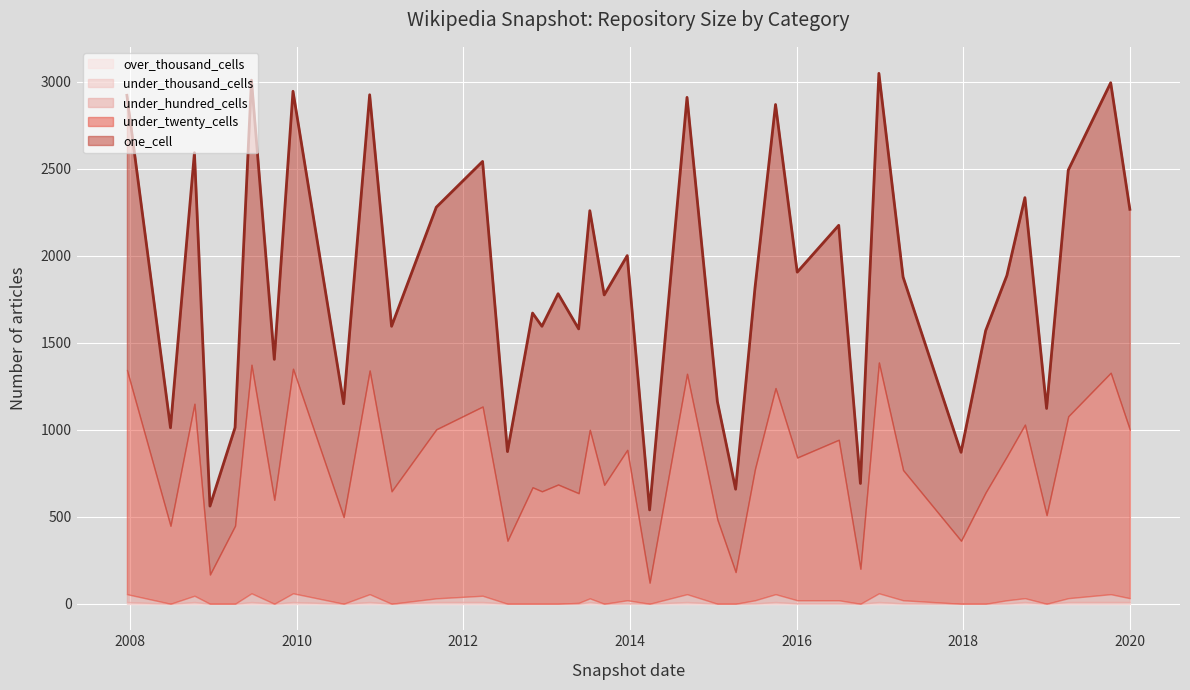

Reading left to right, list all the values displayed in this chart.

one_cell: 2007-12-19=1578	2008-06-27=563	2008-10-10=1442	2008-12-17=393	2009-04-06=564	2009-06-17=1635	2009-09-25=807	2009-12-16=1594	2010-07-26=651	2010-11-17=1584	2011-02-21=948	2011-09-05=1276	2012-03-26=1408	2012-07-13=512	2012-10-31=1001	2012-12-11=948	2013-02-20=1096	2013-05-21=944	2013-07-09=1259	2013-09-10=1091	2013-12-20=1116	2014-03-28=418	2014-09-08=1588	2015-01-19=678	2015-04-09=476	2015-07-03=1040	2015-10-01=1629	2016-01-04=1065	2016-07-04=1232	2016-10-07=490	2016-12-27=1661	2017-04-12=1109	2017-12-22=508	2018-04-09=929	2018-07-11=1039	2018-09-28=1304	2019-01-01=613	2019-04-06=1414	2019-10-09=1666	2020-01-01=1266
under_twenty_cells: 2007-12-19=1288	2008-06-27=448	2008-10-10=1103	2008-12-17=168	2009-04-06=448	2009-06-17=1313	2009-09-25=597	2009-12-16=1290	2010-07-26=498	2010-11-17=1285	2011-02-21=646	2011-09-05=971	2012-03-26=1087	2012-07-13=362	2012-10-31=669	2012-12-11=646	2013-02-20=685	2013-05-21=630	2013-07-09=968	2013-09-10=683	2013-12-20=864	2014-03-28=121	2014-09-08=1266	2015-01-19=484	2015-04-09=182	2015-07-03=755	2015-10-01=1184	2016-01-04=820	2016-07-04=922	2016-10-07=201	2016-12-27=1326	2017-04-12=748	2017-12-22=362	2018-04-09=640	2018-07-11=827	2018-09-28=997	2019-01-01=509	2019-04-06=1045	2019-10-09=1272	2020-01-01=968
under_hundred_cells: 2007-12-19=45	2008-06-27=0	2008-10-10=36	2008-12-17=0	2009-04-06=0	2009-06-17=50	2009-09-25=0	2009-12-16=50	2010-07-26=0	2010-11-17=45	2011-02-21=0	2011-09-05=21	2012-03-26=36	2012-07-13=0	2012-10-31=0	2012-12-11=0	2013-02-20=0	2013-05-21=5	2013-07-09=21	2013-09-10=0	2013-12-20=18	2014-03-28=0	2014-09-08=45	2015-01-19=0	2015-04-09=0	2015-07-03=18	2015-10-01=45	2016-01-04=18	2016-07-04=18	2016-10-07=0	2016-12-27=50	2017-04-12=18	2017-12-22=0	2018-04-09=0	2018-07-11=18	2018-09-28=22	2019-01-01=0	2019-04-06=22	2019-10-09=45	2020-01-01=22
under_thousand_cells: 2007-12-19=10	2008-06-27=0	2008-10-10=10	2008-12-17=0	2009-04-06=0	2009-06-17=10	2009-09-25=0	2009-12-16=10	2010-07-26=0	2010-11-17=10	2011-02-21=0	2011-09-05=10	2012-03-26=10	2012-07-13=0	2012-10-31=0	2012-12-11=0	2013-02-20=0	2013-05-21=0	2013-07-09=10	2013-09-10=0	2013-12-20=2	2014-03-28=0	2014-09-08=10	2015-01-19=0	2015-04-09=0	2015-07-03=2	2015-10-01=10	2016-01-04=2	2016-07-04=2	2016-10-07=0	2016-12-27=10	2017-04-12=2	2017-12-22=0	2018-04-09=0	2018-07-11=2	2018-09-28=10	2019-01-01=0	2019-04-06=10	2019-10-09=10	2020-01-01=10
over_thousand_cells: 2007-12-19=0	2008-06-27=0	2008-10-10=0	2008-12-17=0	2009-04-06=0	2009-06-17=0	2009-09-25=0	2009-12-16=0	2010-07-26=0	2010-11-17=0	2011-02-21=0	2011-09-05=0	2012-03-26=0	2012-07-13=0	2012-10-31=0	2012-12-11=0	2013-02-20=0	2013-05-21=0	2013-07-09=0	2013-09-10=0	2013-12-20=0	2014-03-28=0	2014-09-08=0	2015-01-19=0	2015-04-09=0	2015-07-03=0	2015-10-01=0	2016-01-04=0	2016-07-04=0	2016-10-07=0	2016-12-27=0	2017-04-12=0	2017-12-22=0	2018-04-09=0	2018-07-11=0	2018-09-28=0	2019-01-01=0	2019-04-06=0	2019-10-09=0	2020-01-01=0